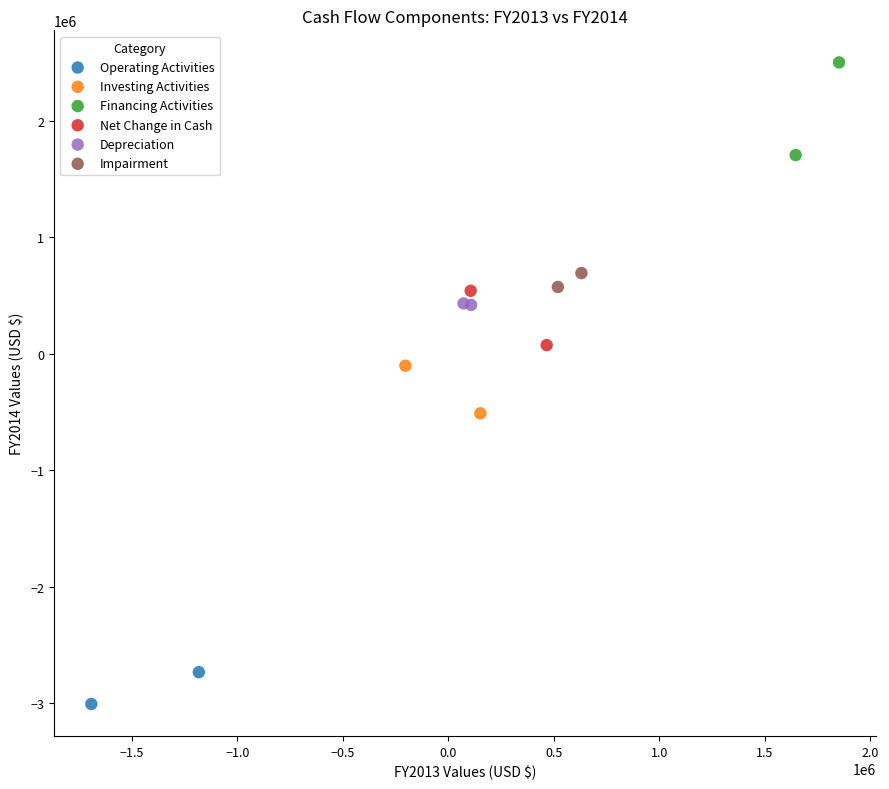

What are all the series names shown in the legend?

Operating Activities, Investing Activities, Financing Activities, Net Change in Cash, Depreciation, Impairment